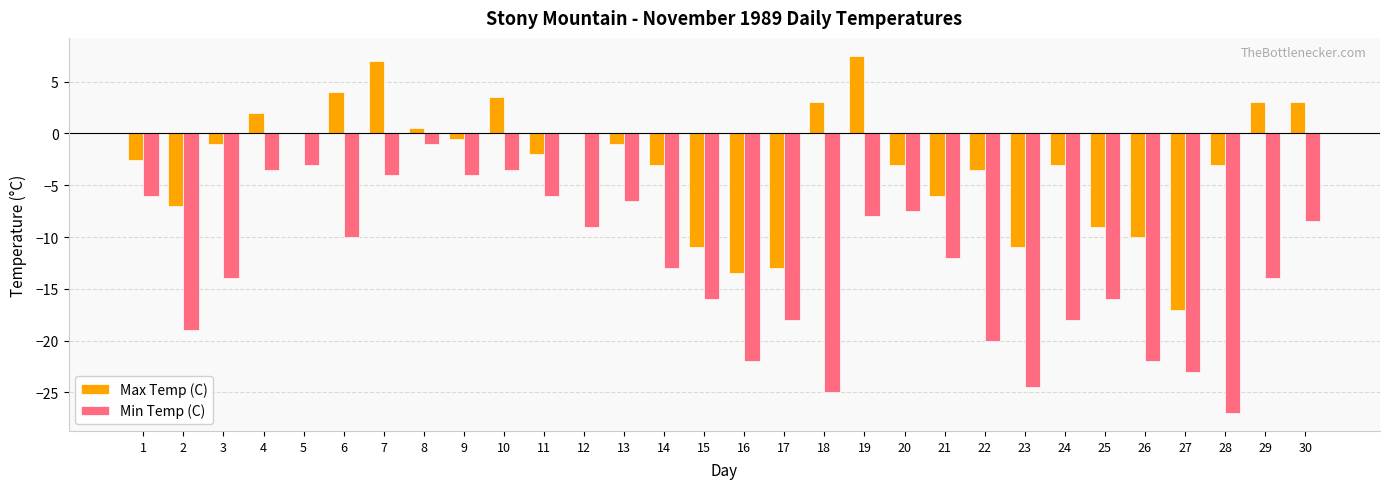

What is the sum of all Min Temp (C) values?

-384.0